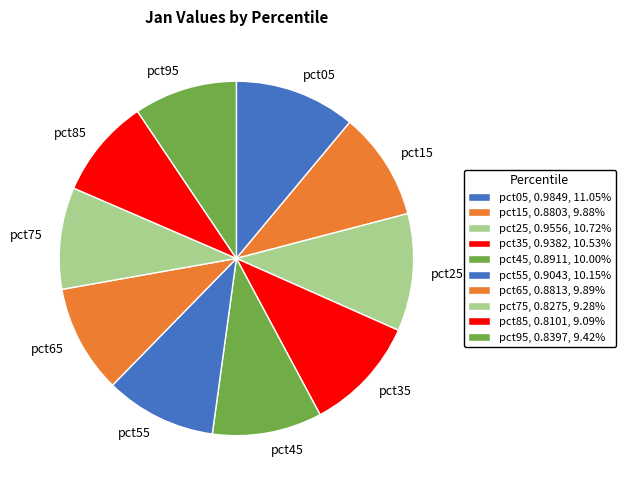

Combined, do pct05 and pct25 account for over 50%?

No